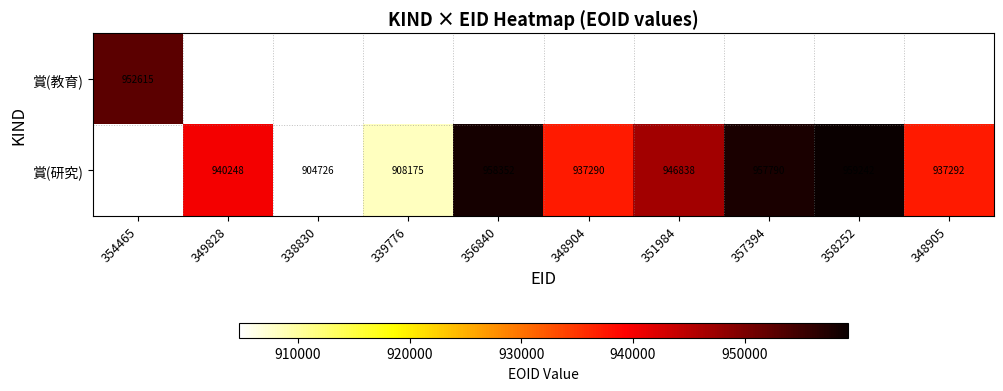

The value of 賞(研究) at 348904 is 229011.4. True or false?

False